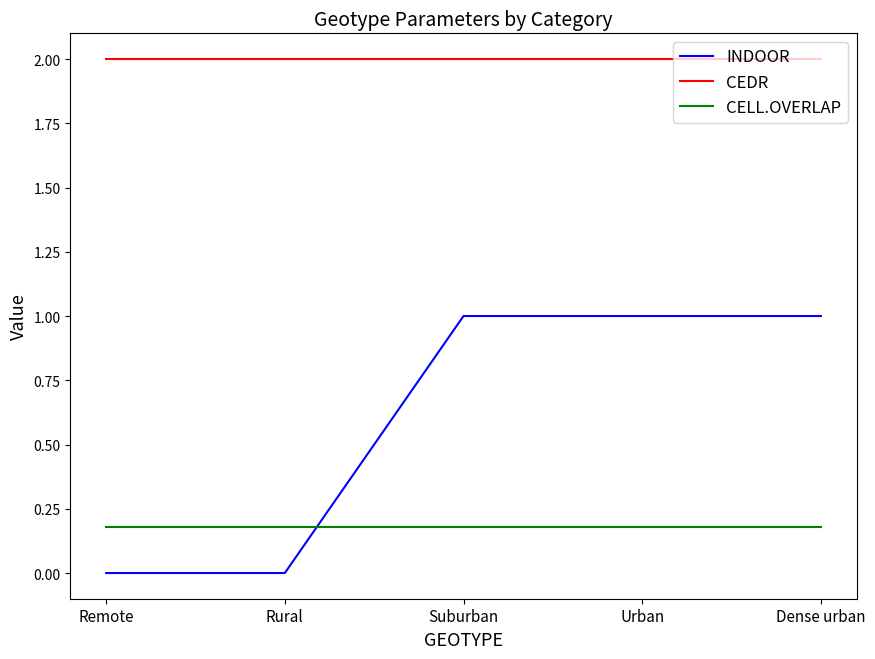

Reading left to right, list all the values displayed in this chart.

INDOOR: 0.0	0.0	1.0	1.0	1.0
CEDR: 2.0	2.0	2.0	2.0	2.0
CELL.OVERLAP: 0.2	0.2	0.2	0.2	0.2